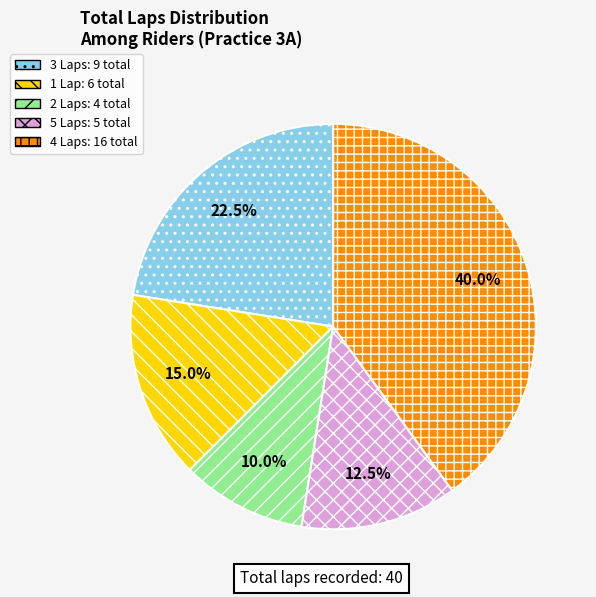

How many slices are in this pie chart?

5